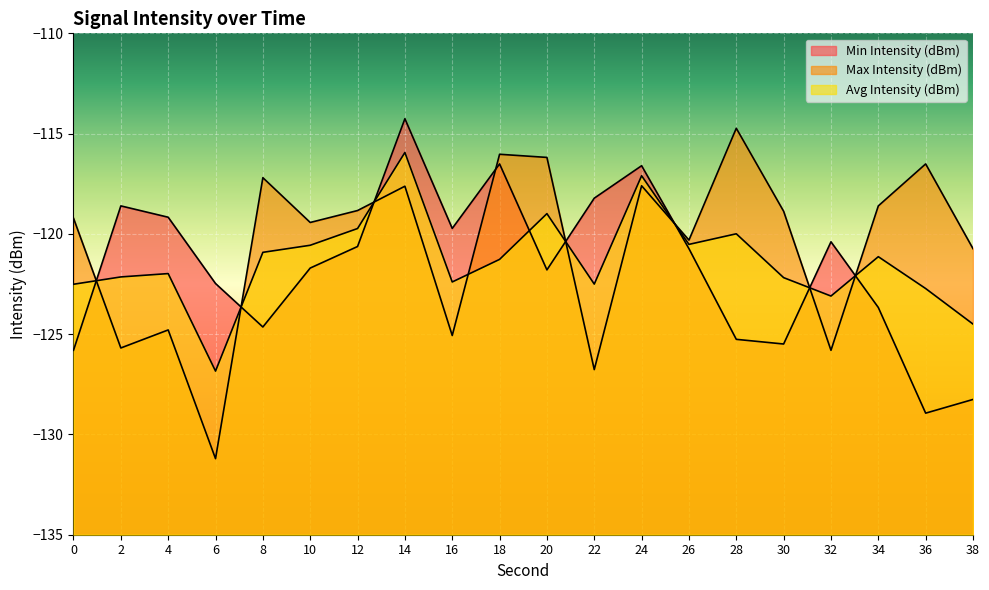

What is the total value across all series at 28?

-360.0